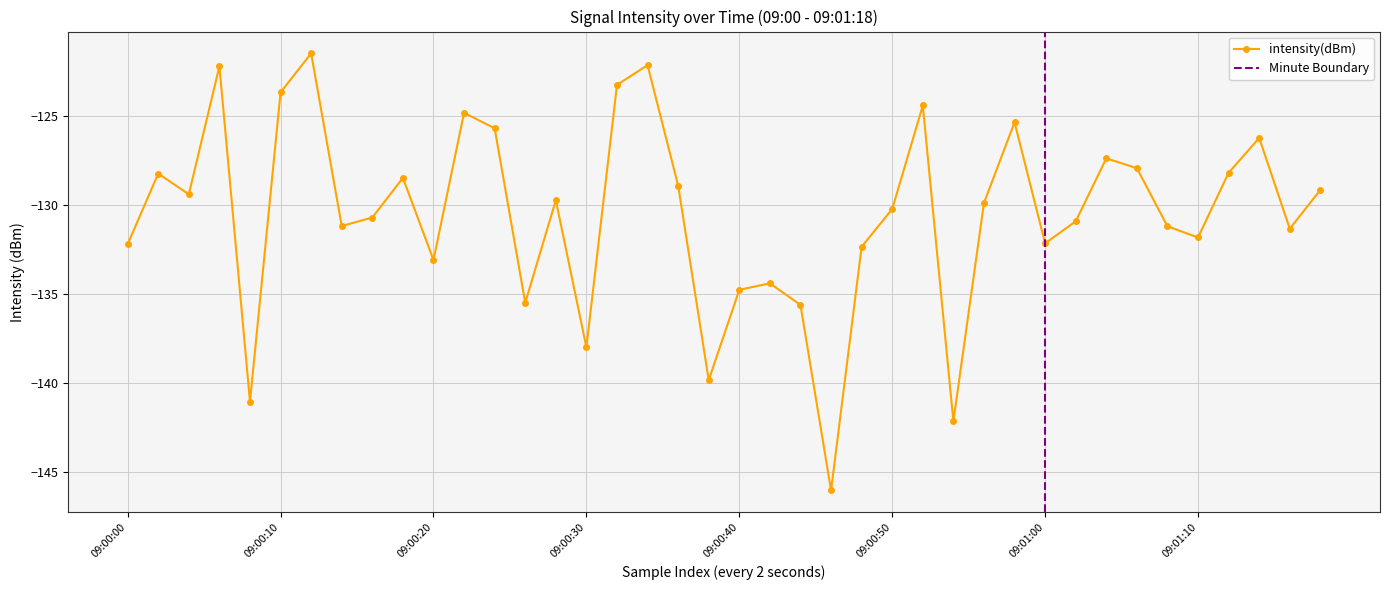

How many interior local peaks does the intensity(dBm) series have?

12